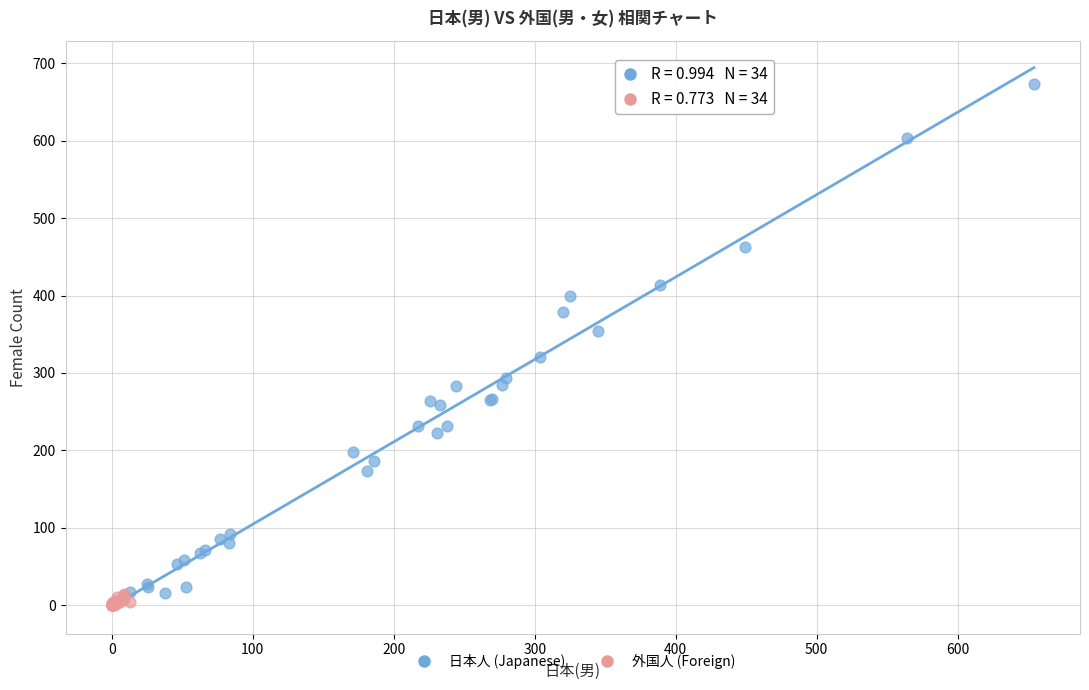

Which series contains the highest Y value?

日本人 (Japanese)